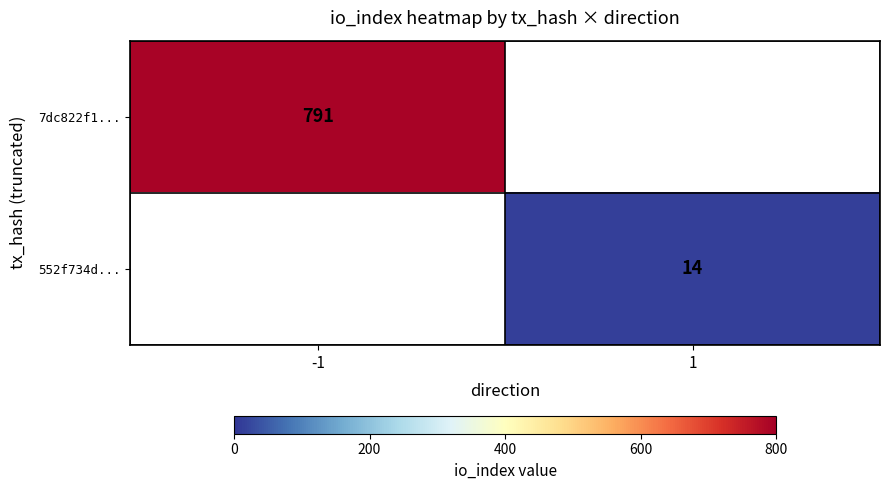

True or false: 552f734d... has a value of 14 at 1.

True